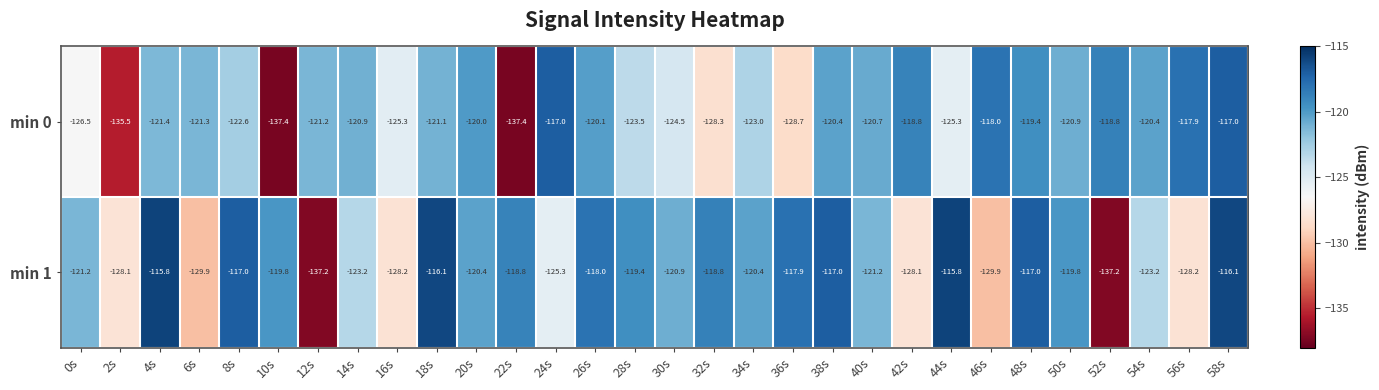

Which series has the largest range (max minus min)?

min 1